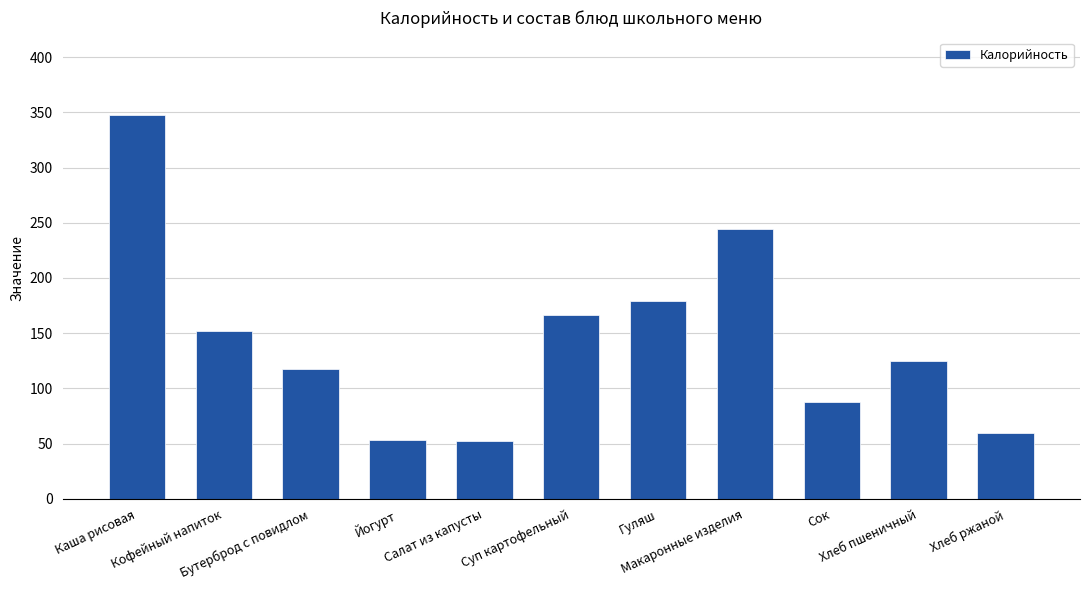

The chart shows a value of 151.8 at Кофейный напиток. True or false?

True